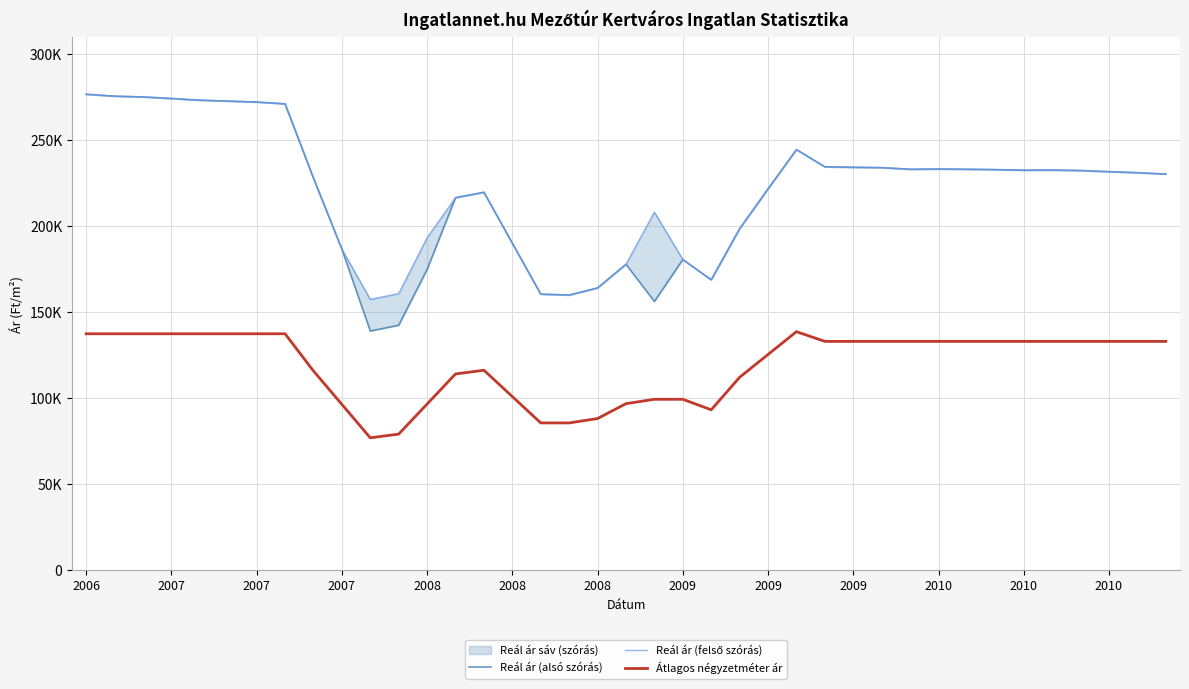

Reading left to right, extract all data points from this chart.

Reál ár (alsó szórás): 276640	275544	275091	274187	273201	272666	272133	271073	227916	186634	139118	142466	174924	216557	219703	190085	160539	159996	164132	177877	156282	180629	168872	198554	221671	244506	234495	234223	234020	233075	233209	233075	232873	232538	232605	232338	231672	231076	230286
Reál ár (felső szórás): 276640	275544	275091	274187	273201	272666	272133	271073	227916	186634	157484	160832	193290	216557	219703	190085	160539	159996	164132	177877	208136	180629	168872	198554	221671	244506	234495	234223	234020	233075	233209	233075	232873	232538	232605	232338	231672	231076	230286
Átlagos négyzetméter ár: 137500	137500	137500	137500	137500	137500	137500	137500	115909	96482	77056	79220	96691	114161	116326	101020	85714	85714	88254	96904	99444	99444	93333	112222	125470	138717	133076	133076	133076	133076	133076	133076	133076	133076	133076	133076	133076	133076	133076